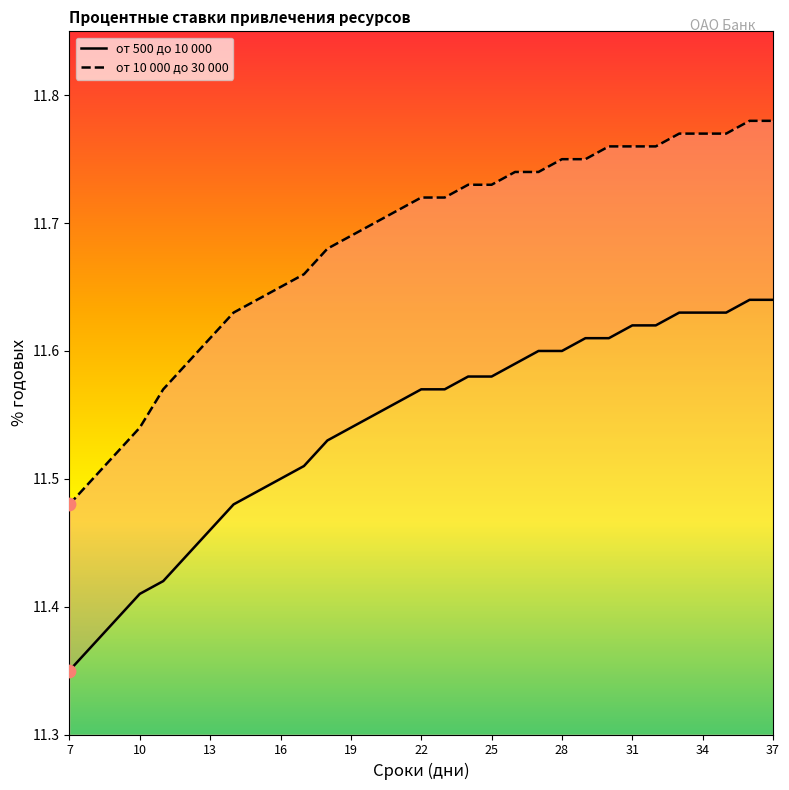

At which category is the sum across all series the highest?

36